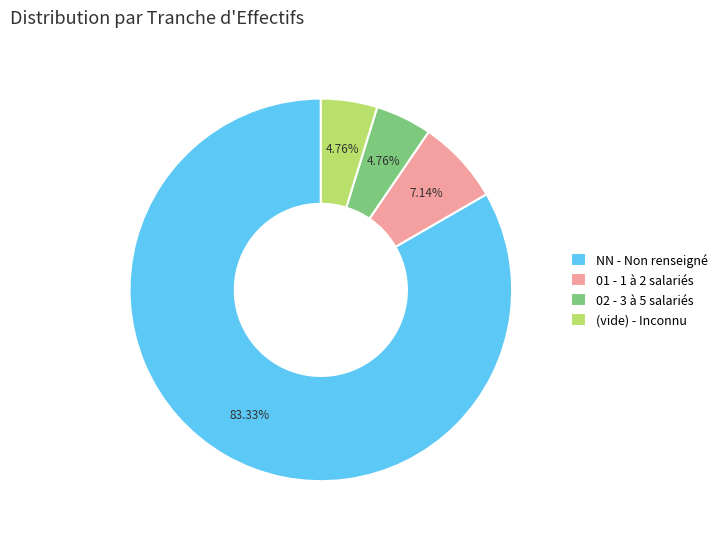

Is the sum of 02 - 3 à 5 salariés and (vide) - Inconnu greater than half?

No